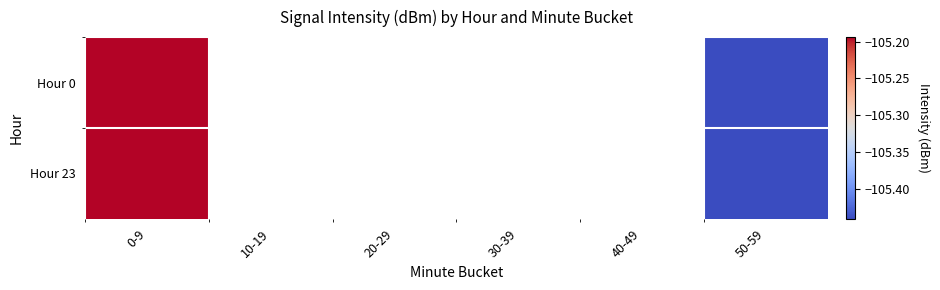

What is the maximum value for Hour 0?

-105.2